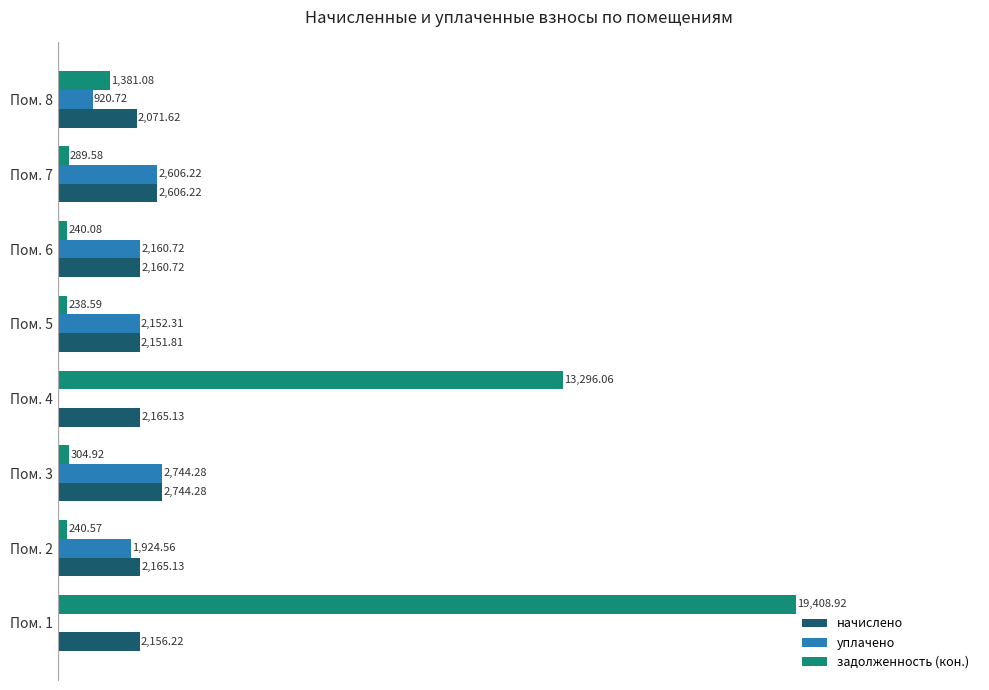

Which series has the largest range (max minus min)?

задолженность (кон.)